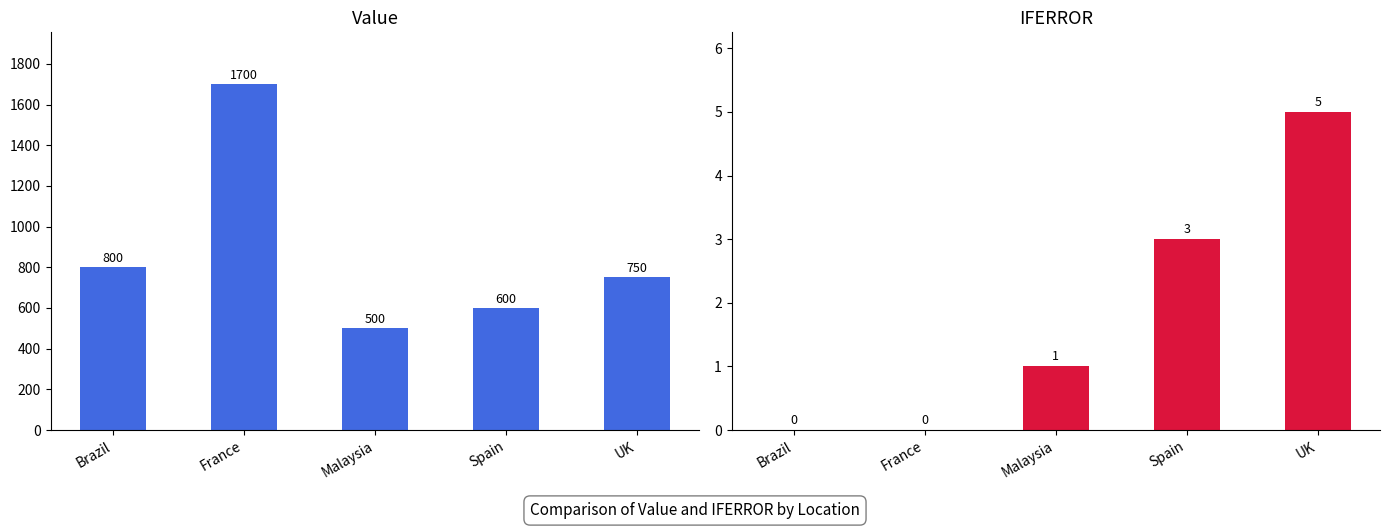

Which has a higher value, France or Malaysia?

France